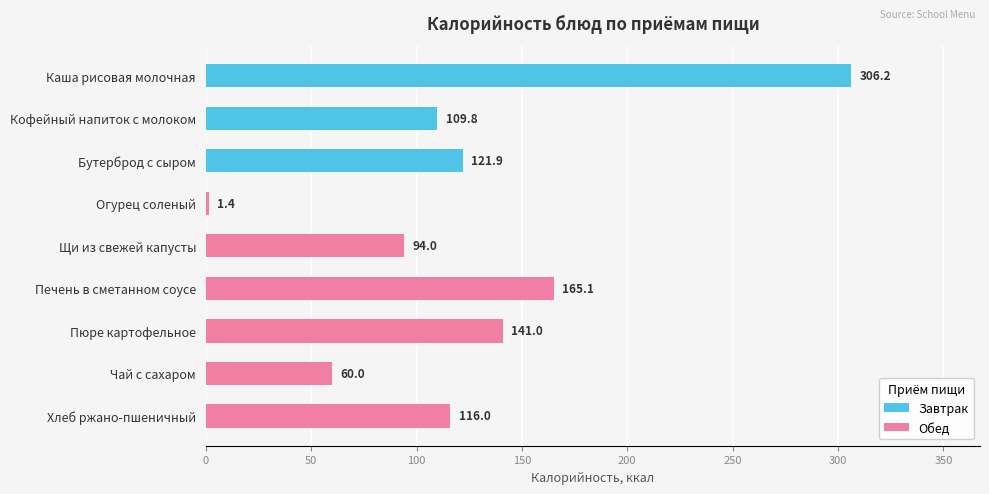

What is the ratio of the value at Бутерброд с сыром to the value at Чай с сахаром?

2.0